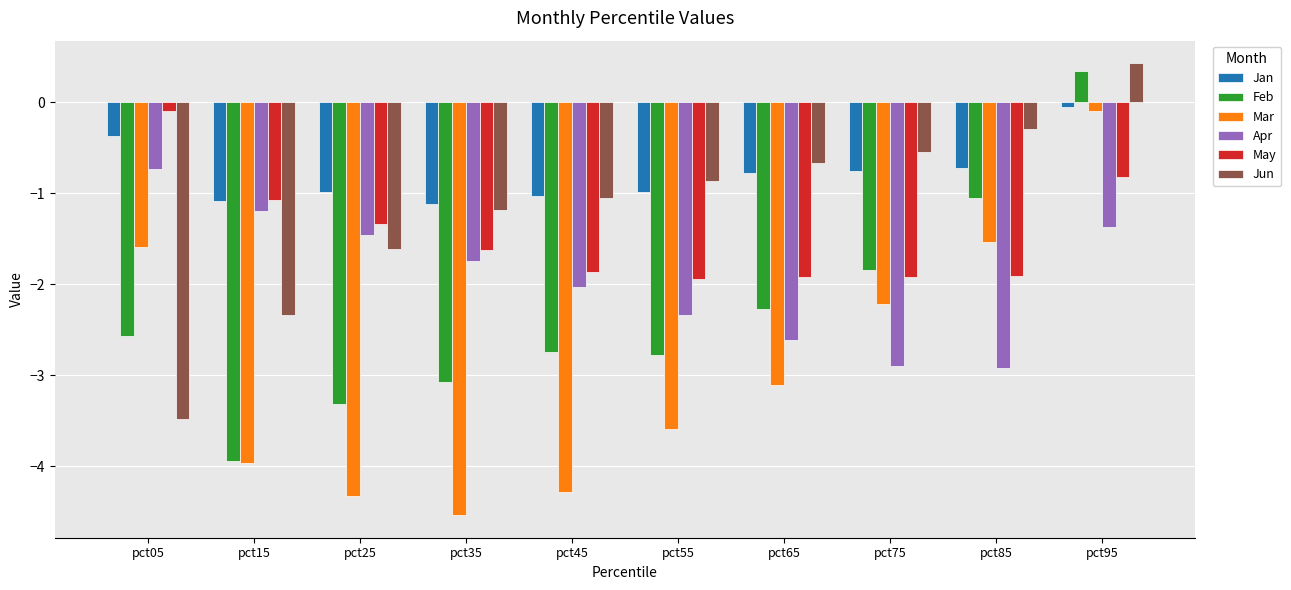

Between pct05 and pct65, which series saw the biggest shift?

Jun